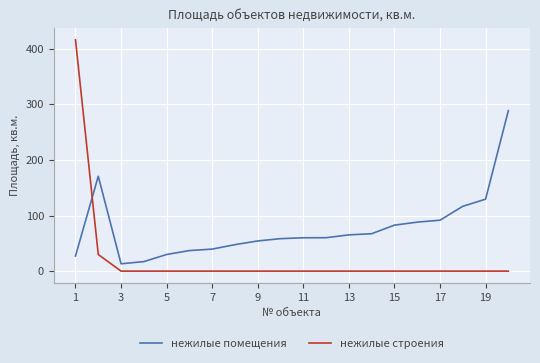

Which series has the largest range (max minus min)?

нежилые строения